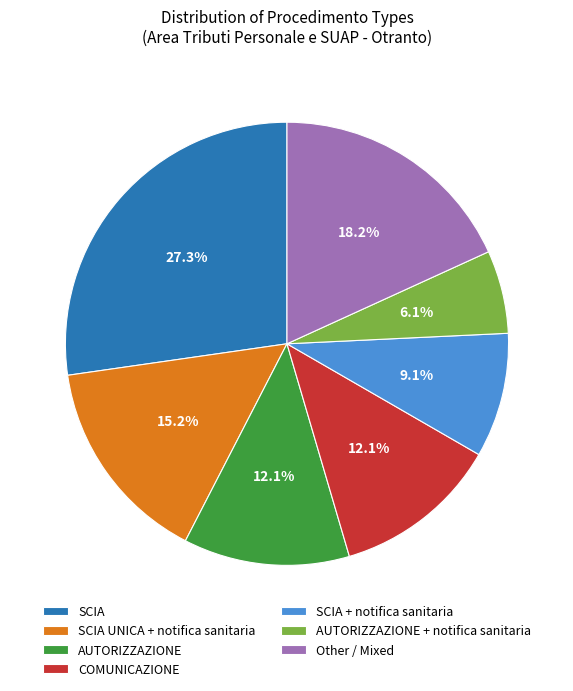

Is there any slice that represents more than half of the pie?

No